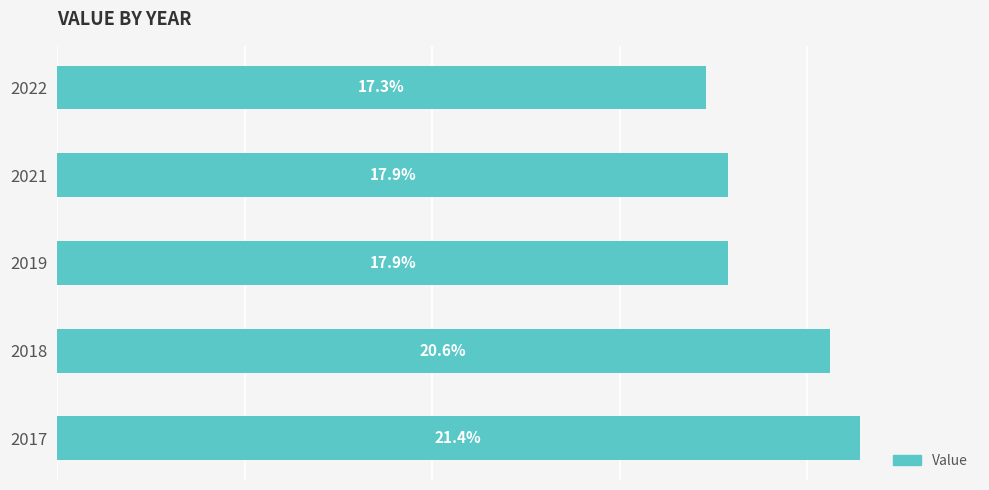

Does the chart contain stacked bars?

No